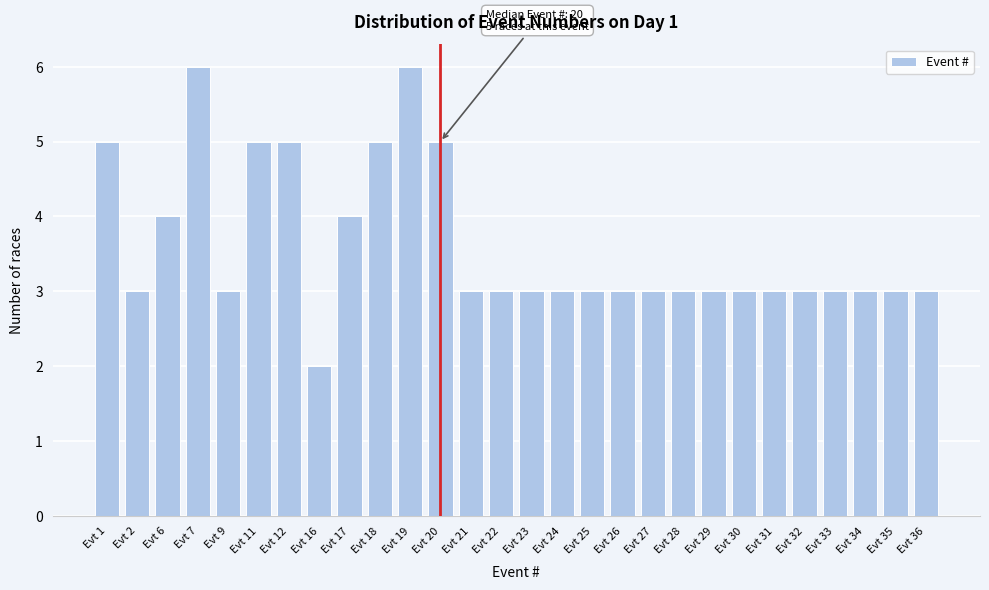

Reading right to left, list all the values displayed in this chart.

Evt 36=3	Evt 35=3	Evt 34=3	Evt 33=3	Evt 32=3	Evt 31=3	Evt 30=3	Evt 29=3	Evt 28=3	Evt 27=3	Evt 26=3	Evt 25=3	Evt 24=3	Evt 23=3	Evt 22=3	Evt 21=3	Evt 20=5	Evt 19=6	Evt 18=5	Evt 17=4	Evt 16=2	Evt 12=5	Evt 11=5	Evt 9=3	Evt 7=6	Evt 6=4	Evt 2=3	Evt 1=5